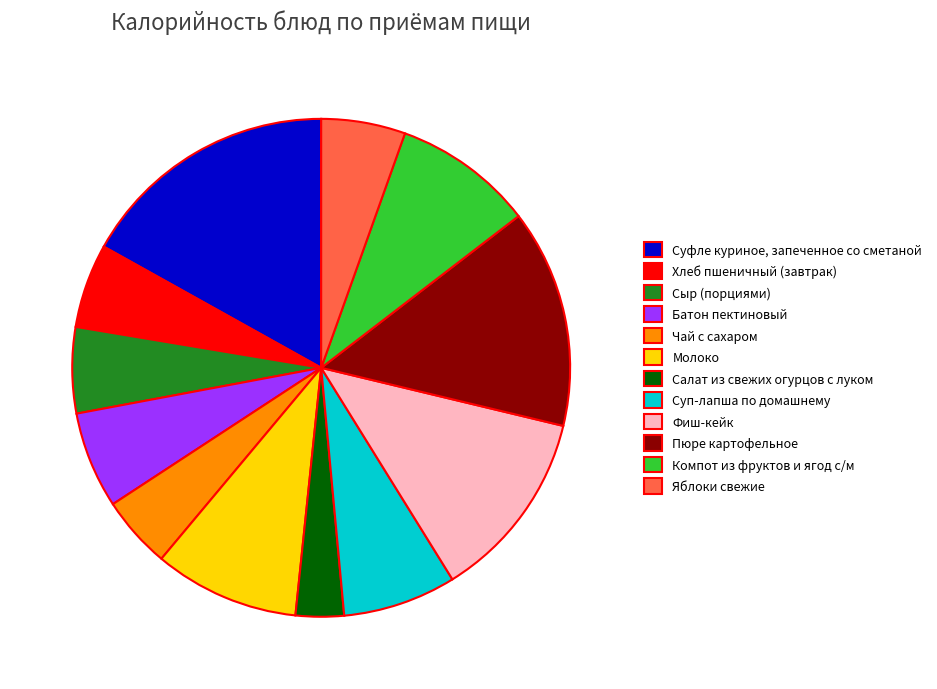

Is it true that Суп-лапша по домашнему is 7% of the pie?

True